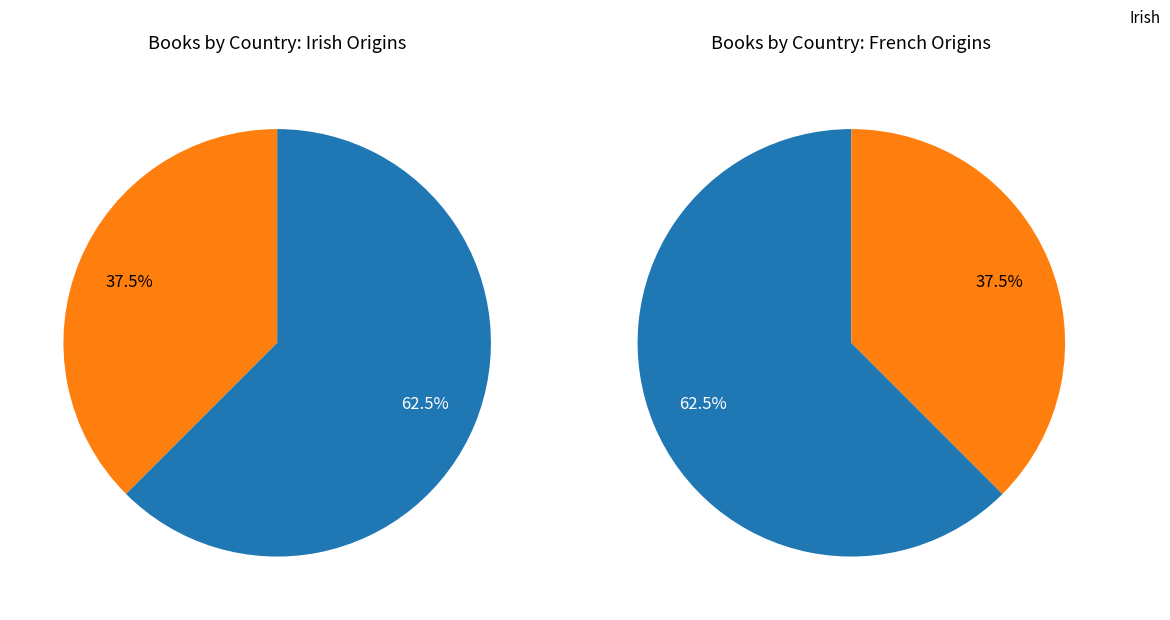

To the nearest percent, what is the combined percentage of Irish and French?

100%